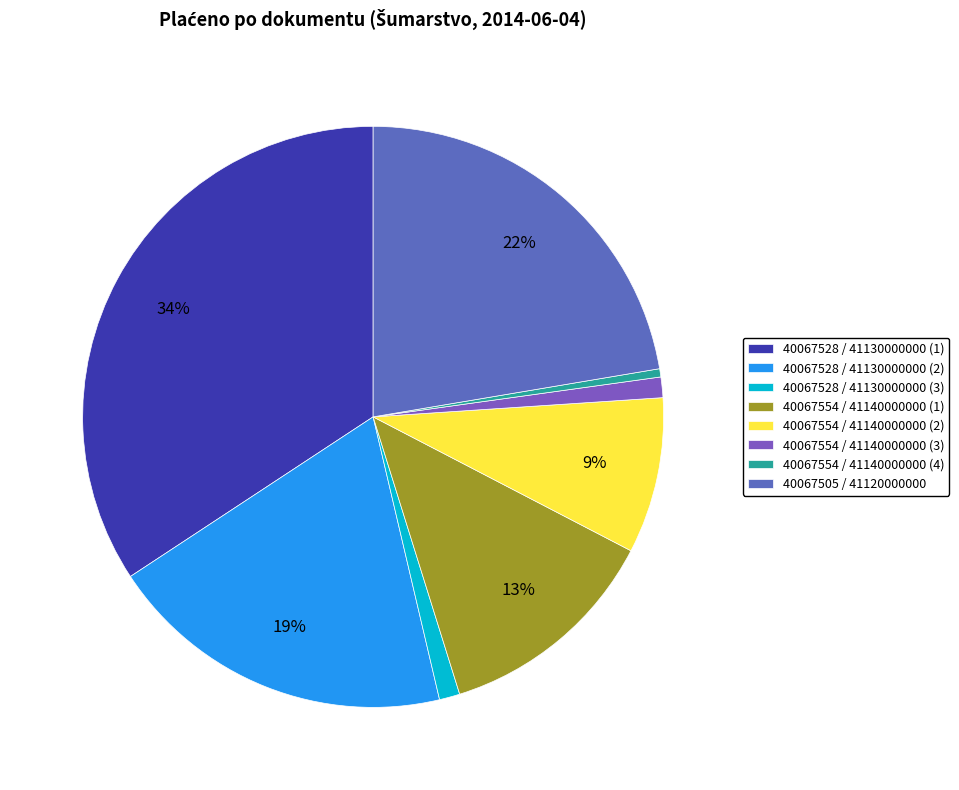

Between 40067554 / 41140000000 (1) and 40067528 / 41130000000 (3), which is larger?

40067554 / 41140000000 (1)